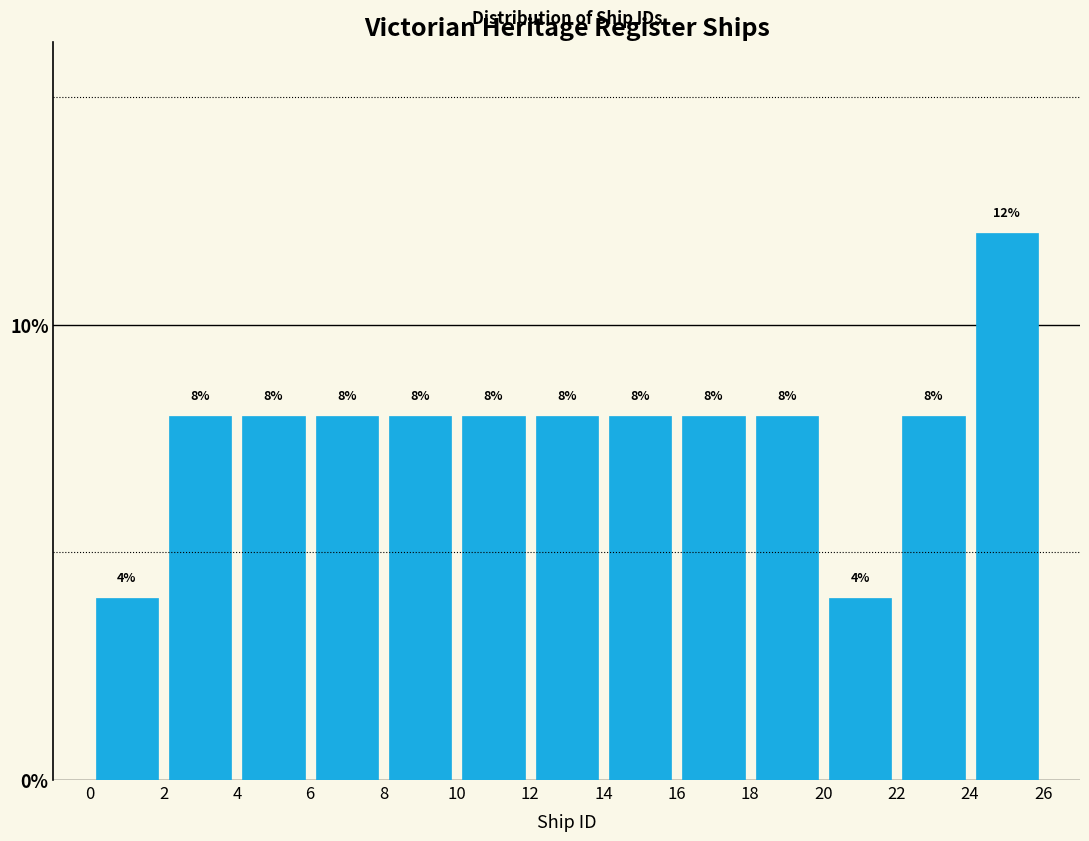

Reading left to right, transcribe this chart: for each bar, give the range it covers on the x-axis and its height.

0 to 2: 4
2 to 4: 8
4 to 6: 8
6 to 8: 8
8 to 10: 8
10 to 12: 8
12 to 14: 8
14 to 16: 8
16 to 18: 8
18 to 20: 8
20 to 22: 4
22 to 24: 8
24 to 26: 12